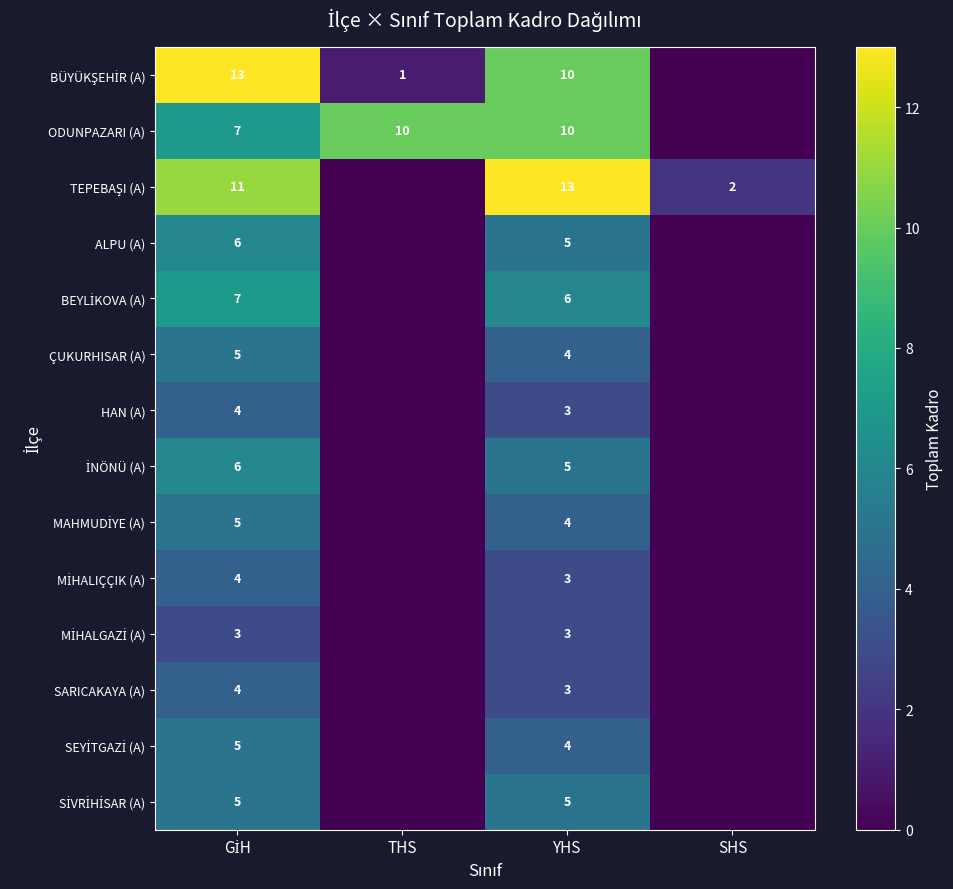

Is the value of SARICAKAYA (A) at YHS greater than the value of ODUNPAZARI (A) at THS?

No